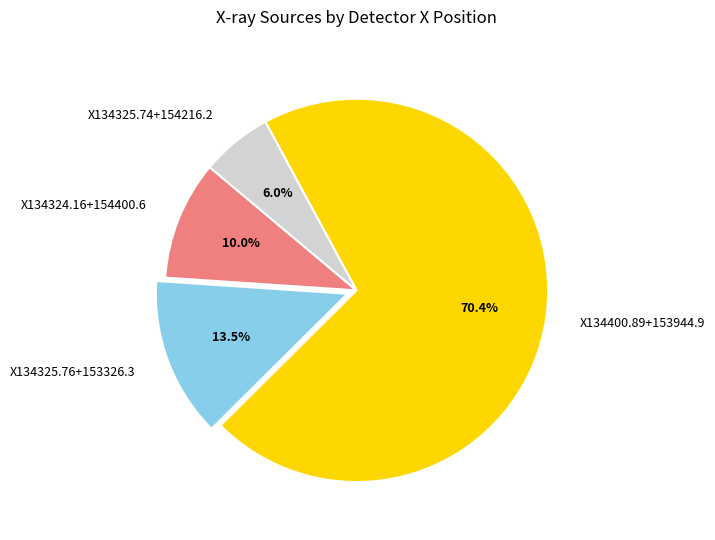

How many segments does this pie chart have?

4